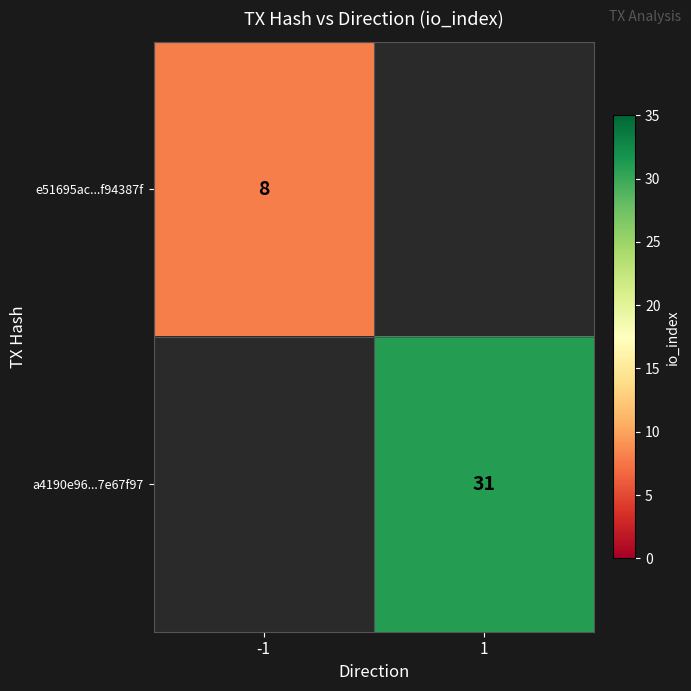

True or false: e51695ac...f94387f has a value of 3.9 at -1.

False